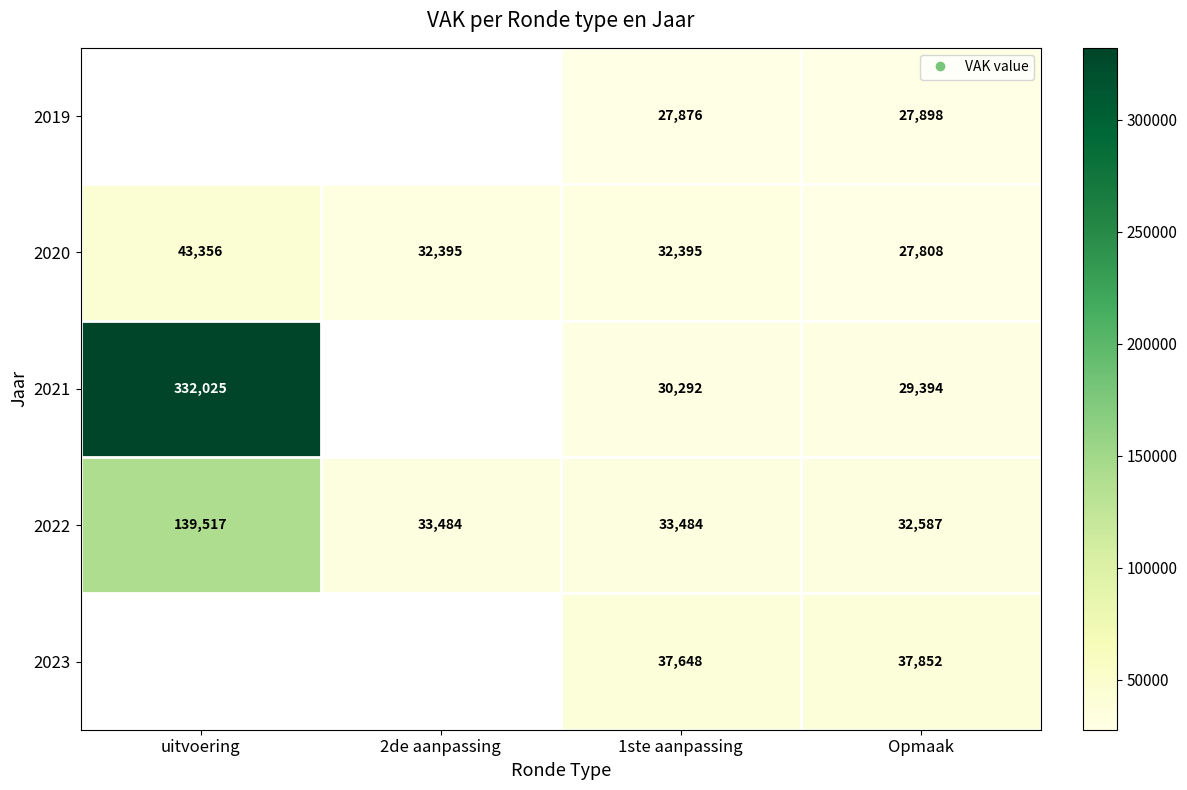

Count the number of categories in the chart.

4